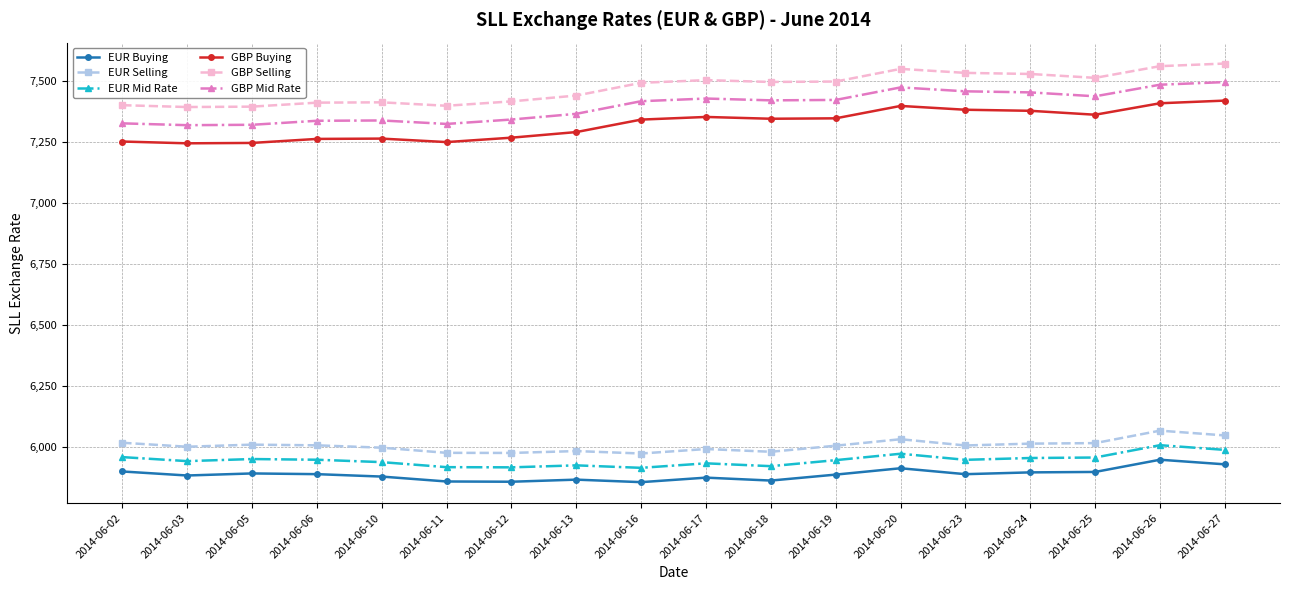

The EUR Mid Rate series shows 5972.5 at 2014-06-20. True or false?

True